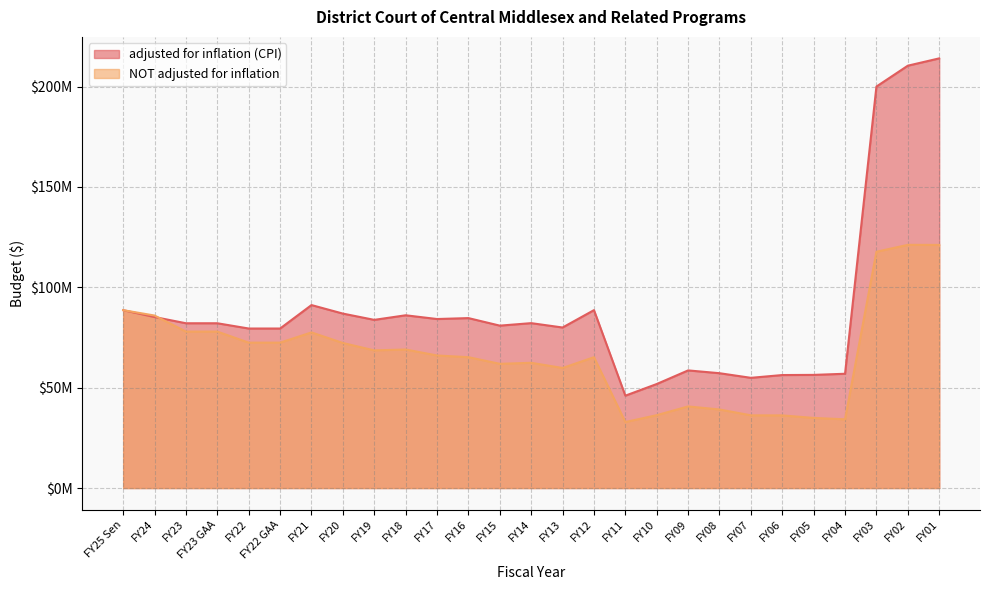

What is the sum of the adjusted for inflation (CPI) values at FY04 and FY19?

140740909